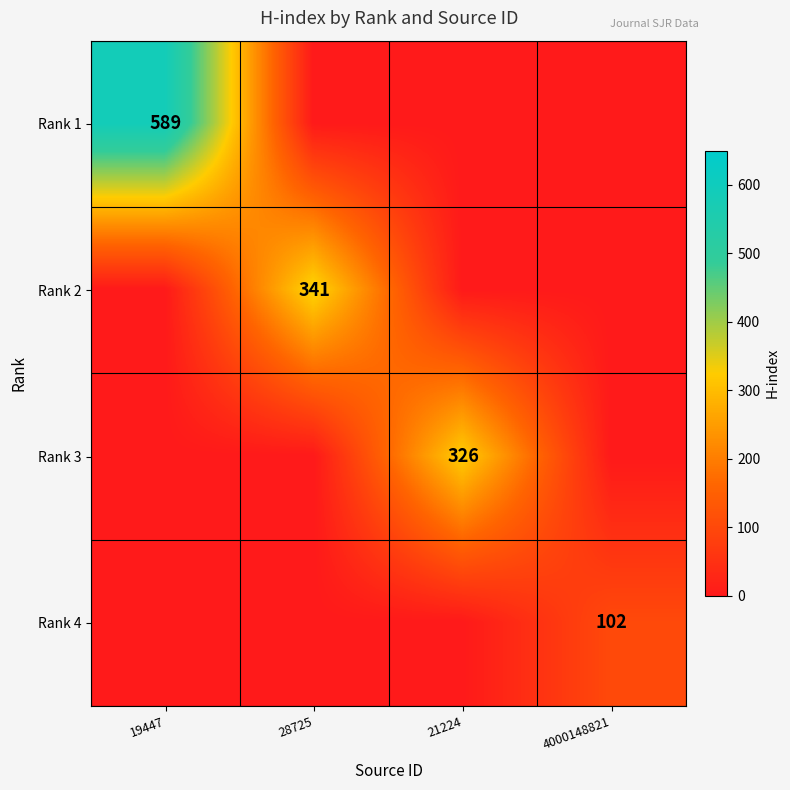

True or false: Rank 3 has a value of 224 at 21224.

False